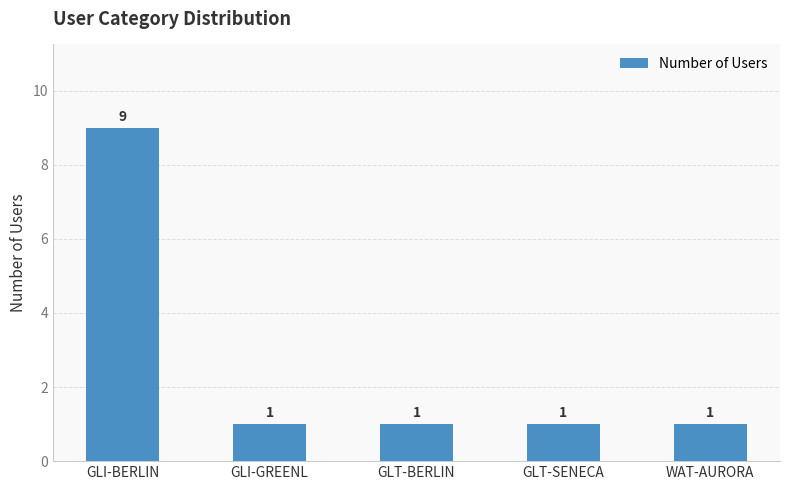

How many bars are there in total?

5